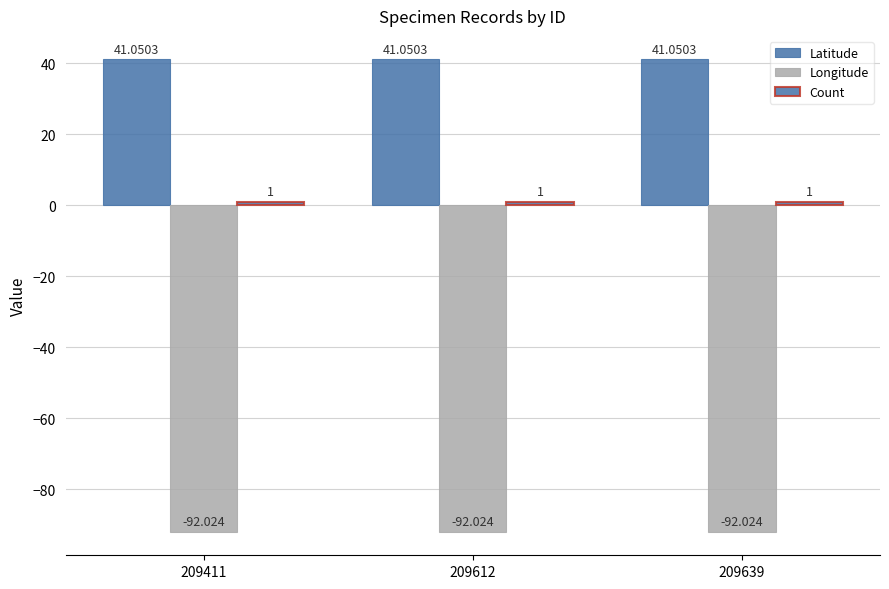

How many groups of bars are there?

3